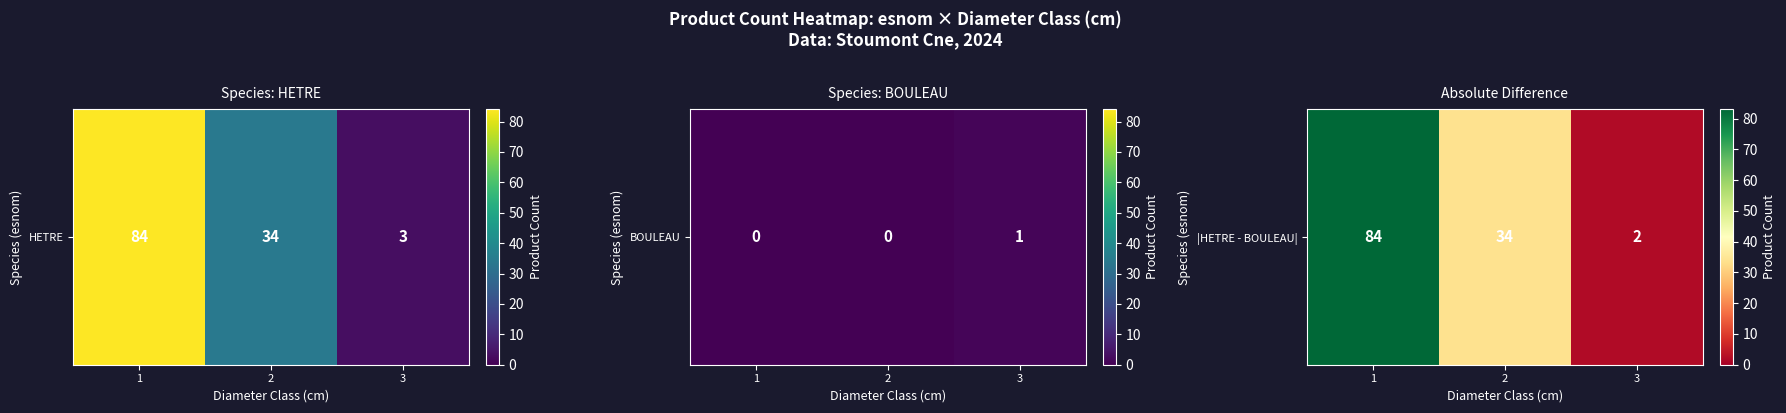

At which category does the chart reach its minimum across all series?

3